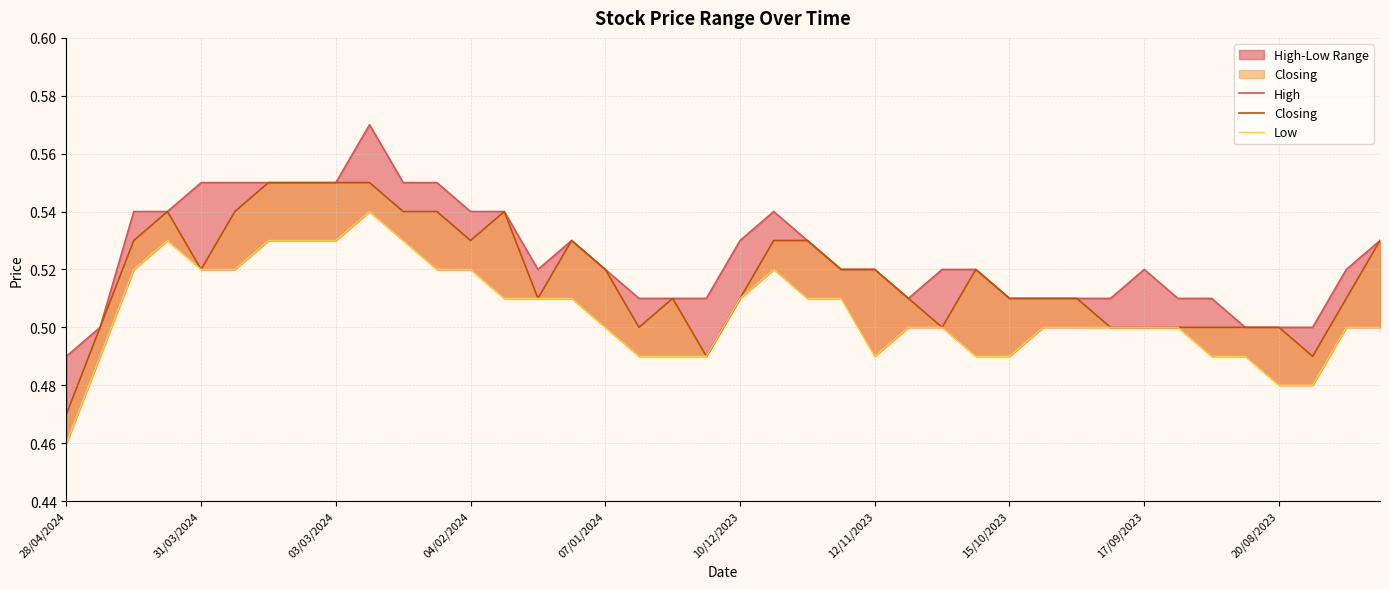

Which series changed the most between 28/04/2024 and 14?

Low